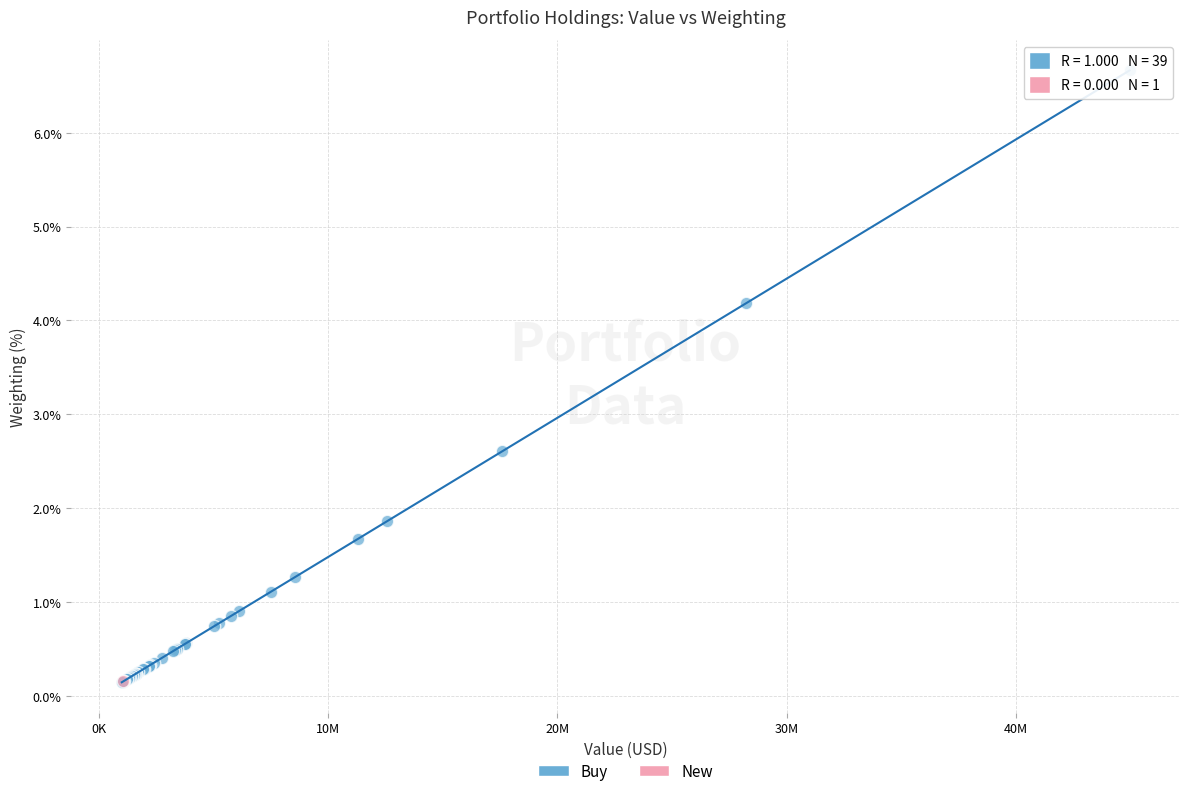

What are all the series names shown in the legend?

Buy, New